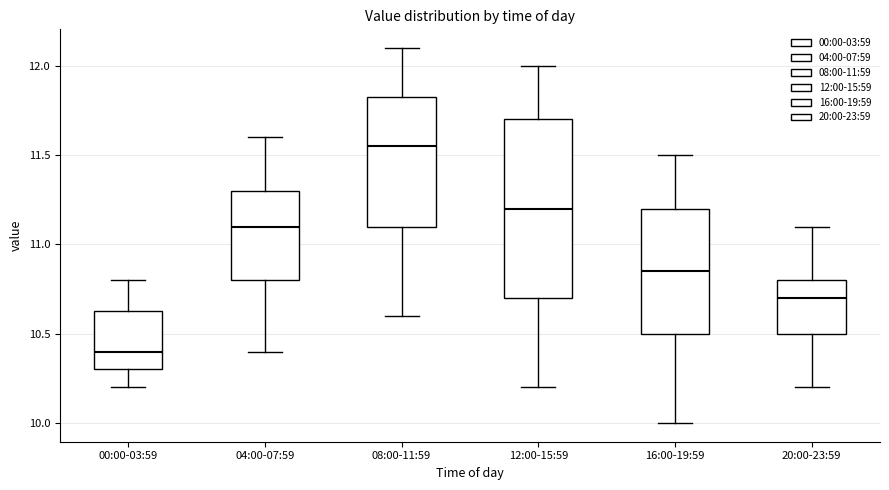

Which box is the tallest, from its lower edge to its upper edge?

12:00-15:59